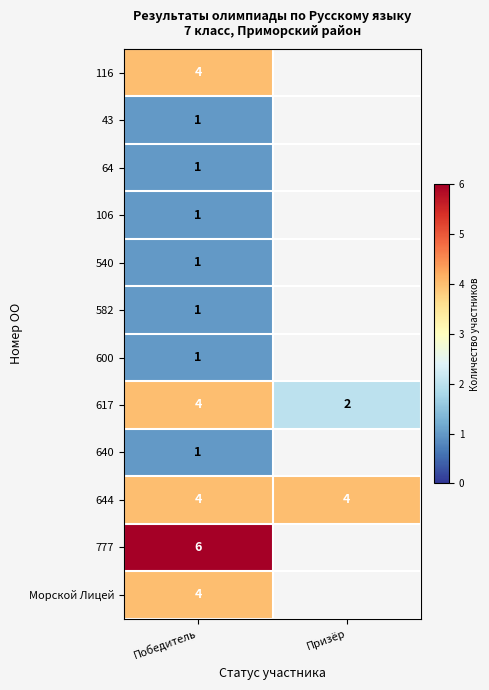

The 644 series shows 7 at Призёр. True or false?

False